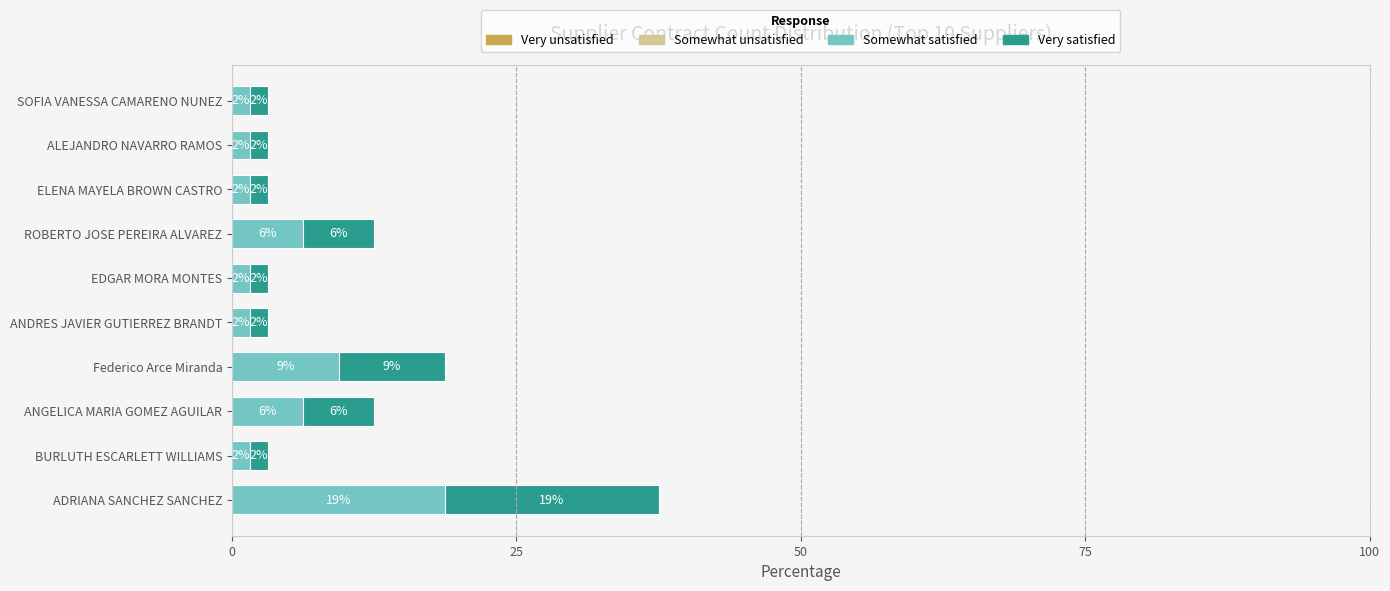

Which series has the largest total across all categories?

Somewhat satisfied